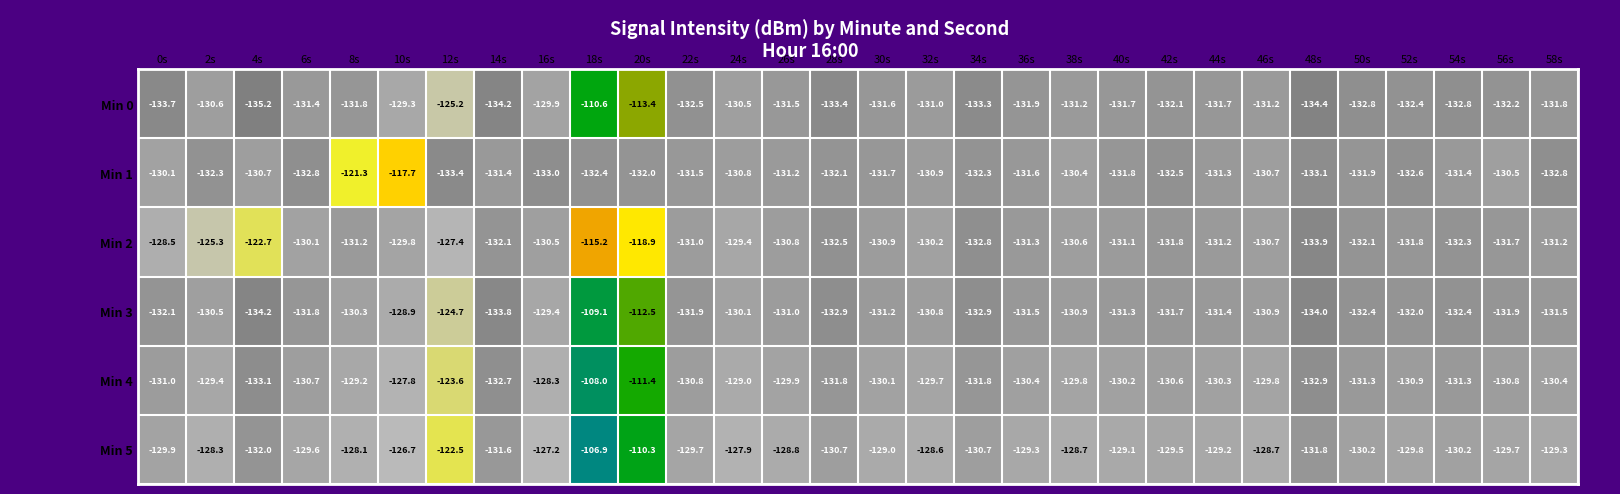

Rank the series at 16s from highest to lowest value.

Min 5, Min 4, Min 3, Min 0, Min 2, Min 1